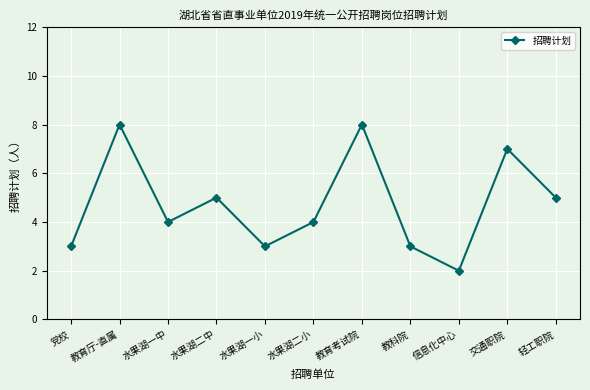

How many interior local valleys (lower than both neighbors) does the data have?

3